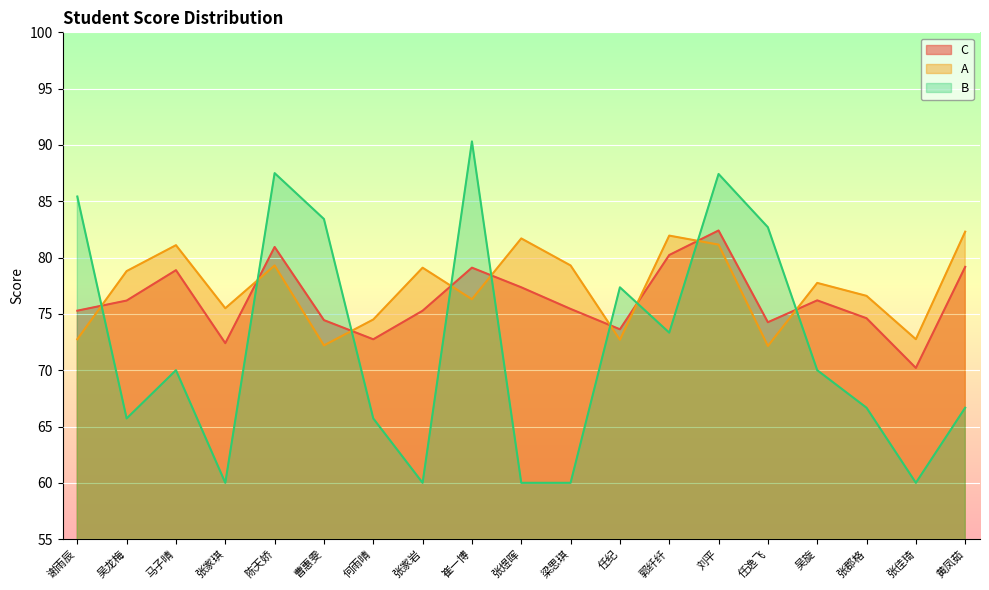

Reading right to left, extract all data points from this chart.

C: 79.2	70.2	74.6	76.2	74.3	82.4	80.2	73.6	75.4	77.4	79.1	75.3	72.7	74.4	80.9	72.4	78.9	76.2	75.3
A: 82.3	72.8	76.6	77.8	72.2	81.2	82.0	72.7	79.3	81.7	76.3	79.1	74.5	72.2	79.3	75.5	81.1	78.8	72.8
B: 66.7	60.0	66.7	70.0	82.7	87.4	73.3	77.4	60.0	60.0	90.3	60.0	65.7	83.4	87.5	60.0	70.0	65.7	85.4